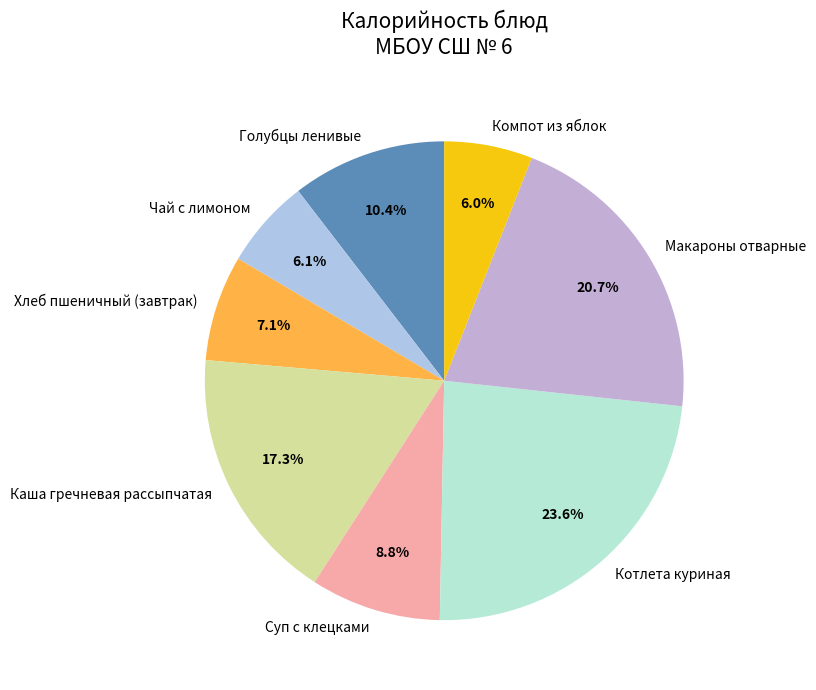

To the nearest percent, what percentage of the pie is Каша гречневая рассыпчатая?

17%